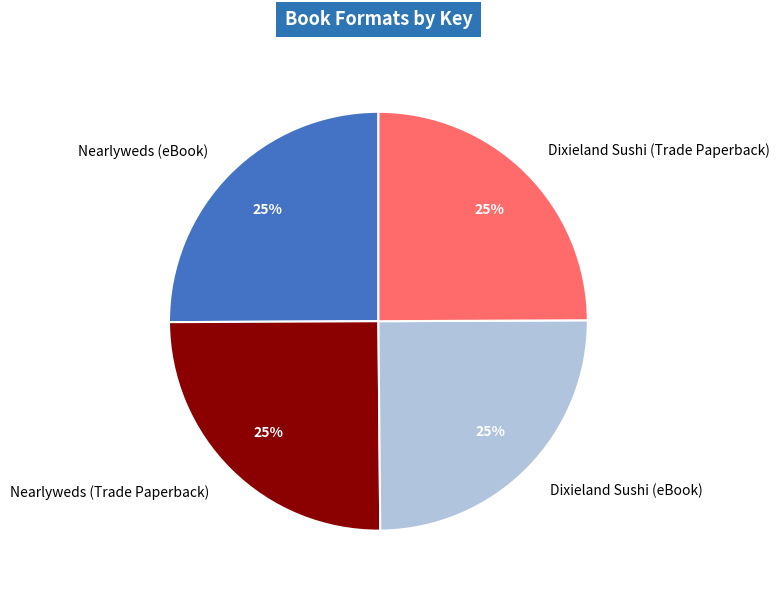

Does Dixieland Sushi (eBook) account for over 50% of the chart?

No